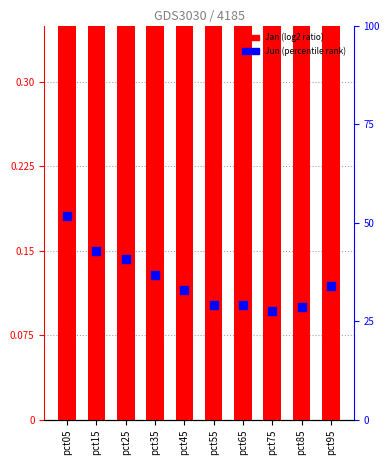

What are all the series names shown in the legend?

Jan (log2 ratio), Jun (percentile rank)